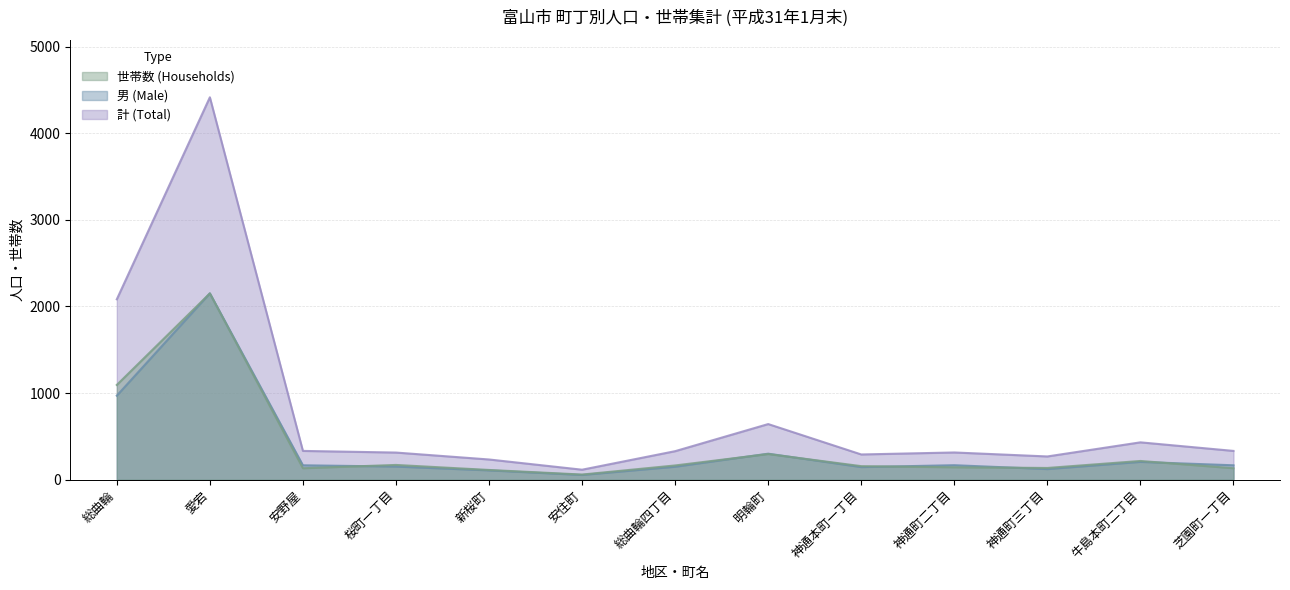

Rank the categories by 世帯数 value from lowest to highest.

安住町, 新桜町, 安野屋, 芝園町一丁目, 神通町三丁目, 神通町二丁目, 神通本町一丁目, 総曲輪四丁目, 桜町一丁目, 牛島本町二丁目, 明輪町, 総曲輪, 愛宕